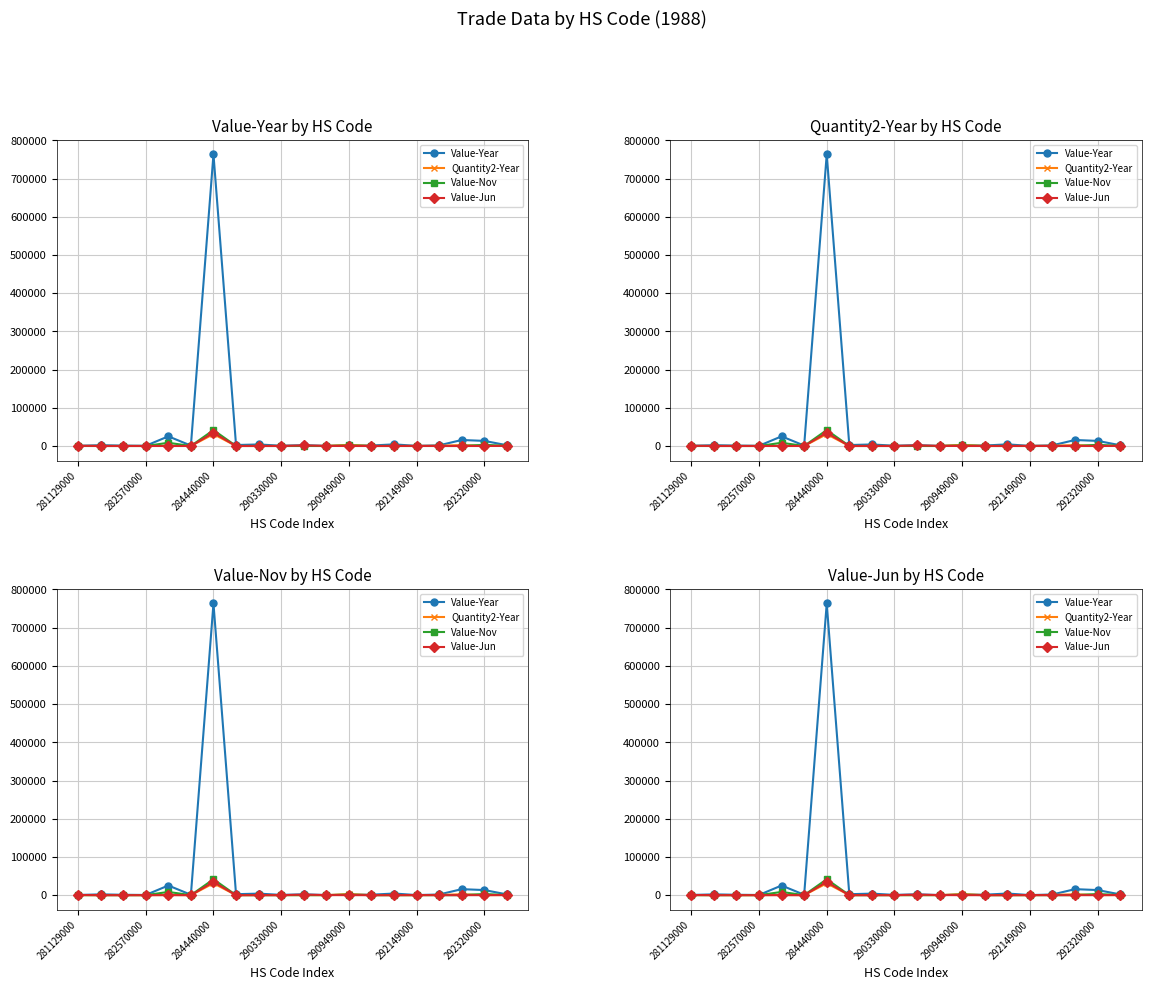

Reading left to right, list all the values displayed in this chart.

Value-Year: 498	2041	1000	500	25243	1061	763305	2479	4000	690	2205	240	1302	1173	4263	221	1725	15699	13329	2014
Quantity2-Year: 120	7	2	0	498	0	31033	0	60	40	103	20	3000	5	41	1	500	2428	115	115
Value-Nov: 0	0	0	0	8429	0	41677	0	0	0	0	0	1302	0	0	0	0	0	2990	340
Value-Jun: 498	0	0	0	0	0	34668	0	0	0	1359	240	0	0	0	221	0	0	0	327